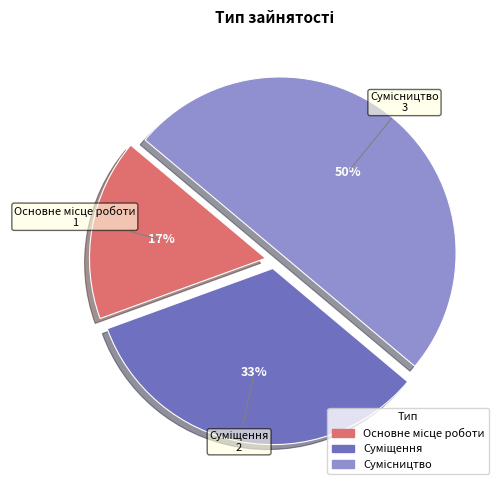

To the nearest percent, what is the average slice percentage?

33%